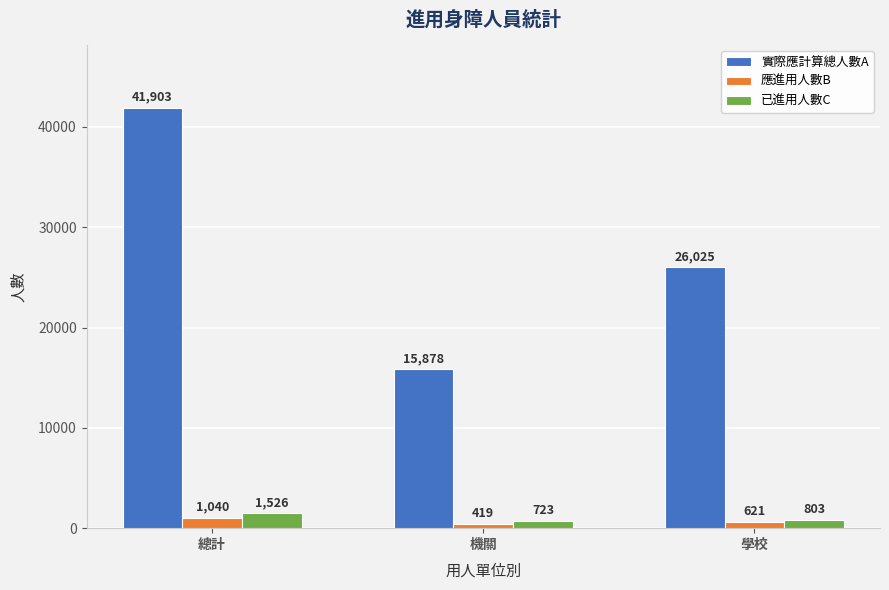

What is the maximum value shown in the chart?

41903